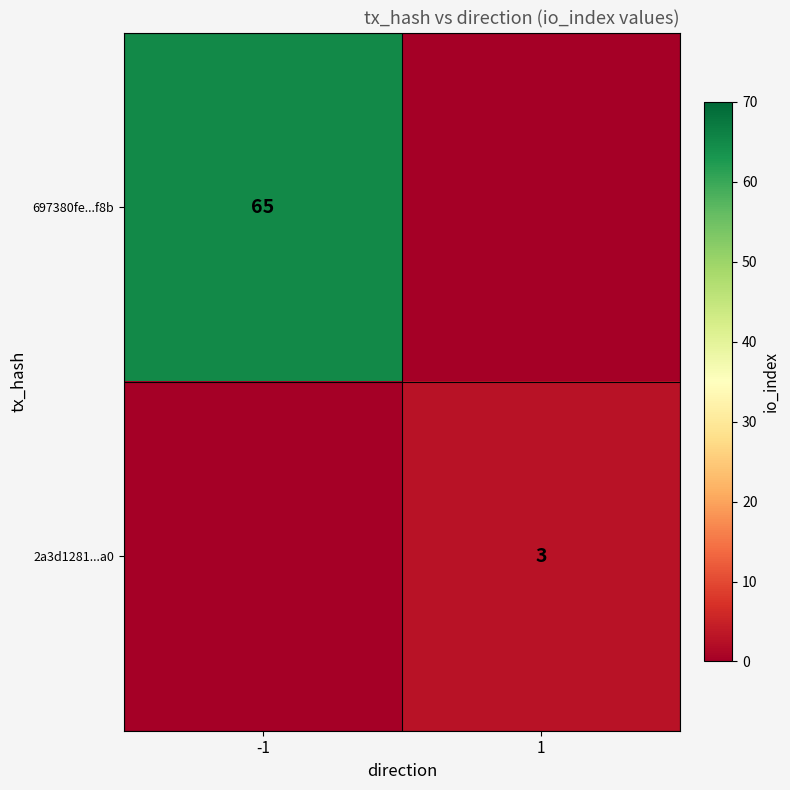

Is it true that 697380fe...f8b equals 91 at -1?

False